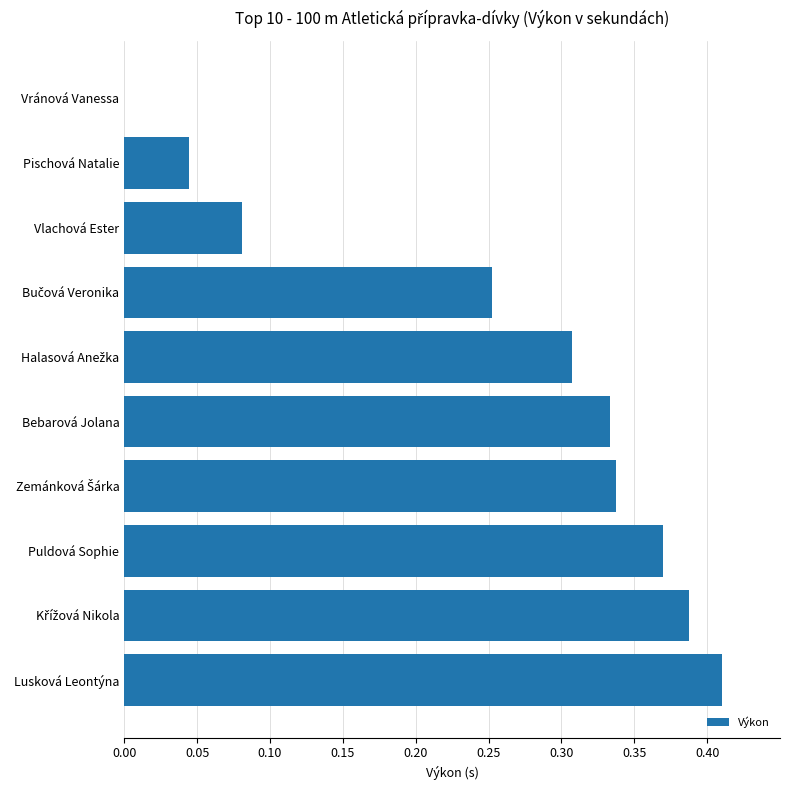

What is the sum of all values?

2.5